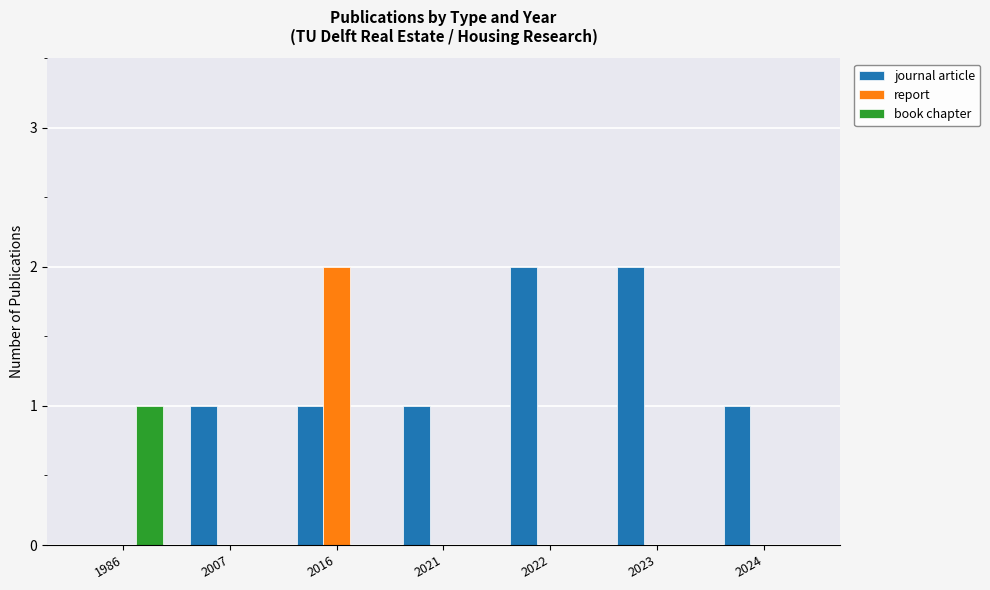

Reading left to right, what are all the values shown in this chart?

journal article: 1986=0	2007=1	2016=1	2021=1	2022=2	2023=2	2024=1
report: 1986=0	2007=0	2016=2	2021=0	2022=0	2023=0	2024=0
book chapter: 1986=1	2007=0	2016=0	2021=0	2022=0	2023=0	2024=0